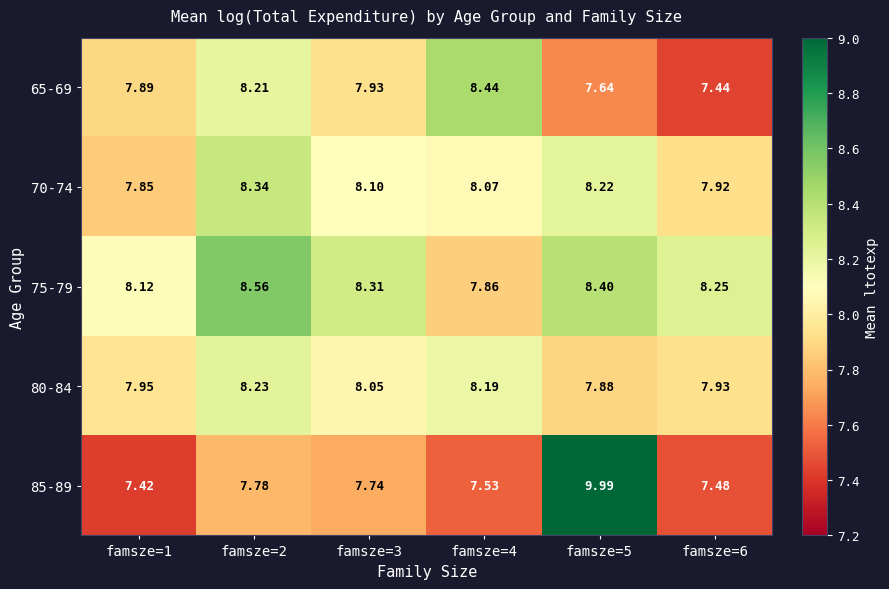

Is the value of 65-69 at famsze=1 greater than the value of 75-79 at famsze=6?

No